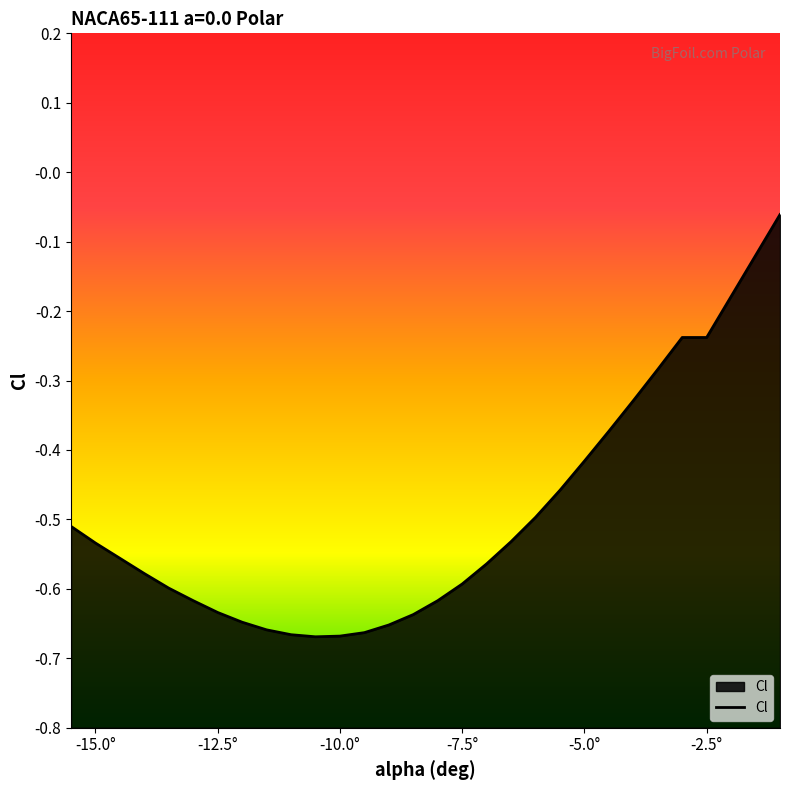

True or false: the data shows -0.8 at -15.0°.

False